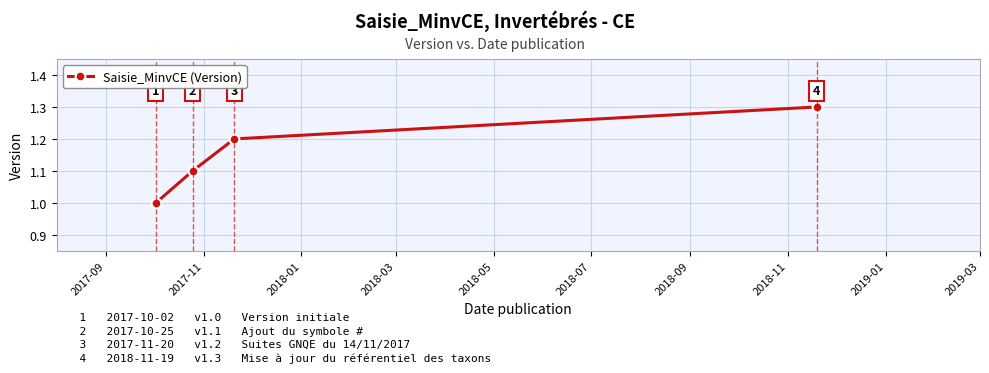

What is the difference between the maximum and minimum values?

0.3